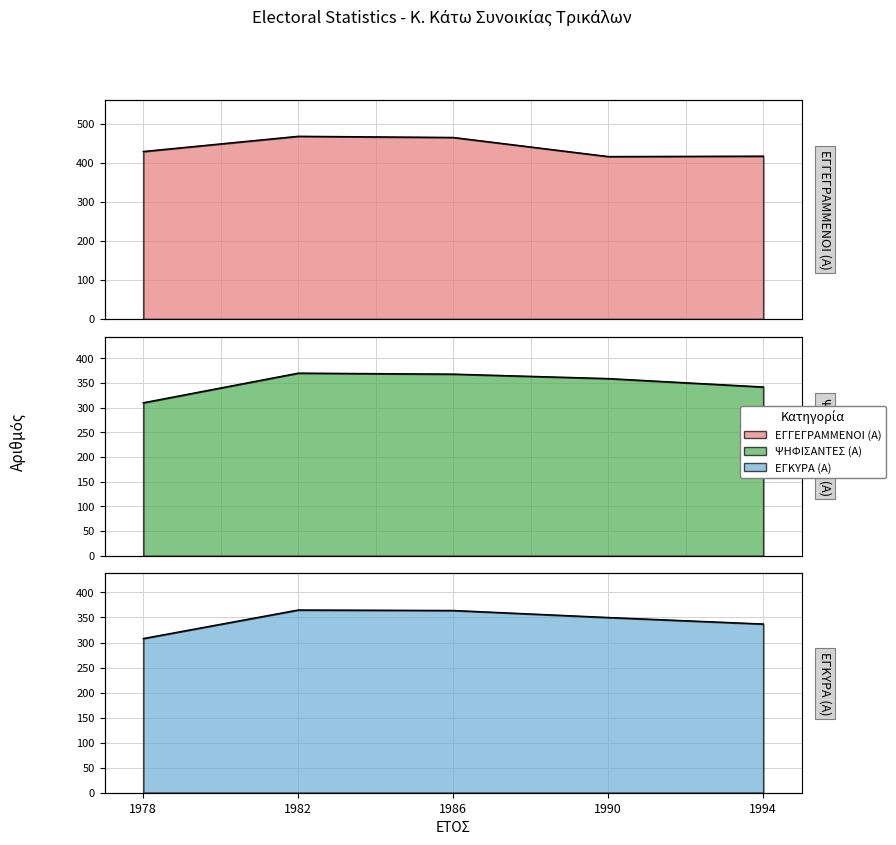

The ΕΓΓΕΓΡΑΜΜΕΝΟΙ (Α) series shows 418 at 1994. True or false?

True